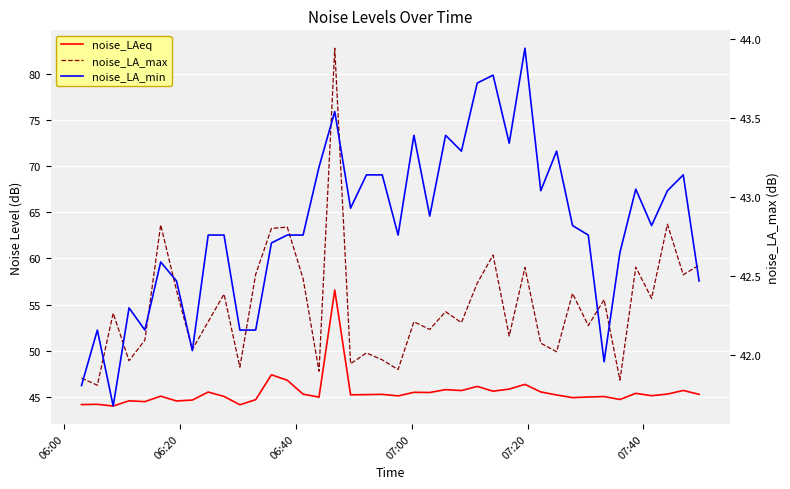

What is the minimum value shown in the chart?

41.7